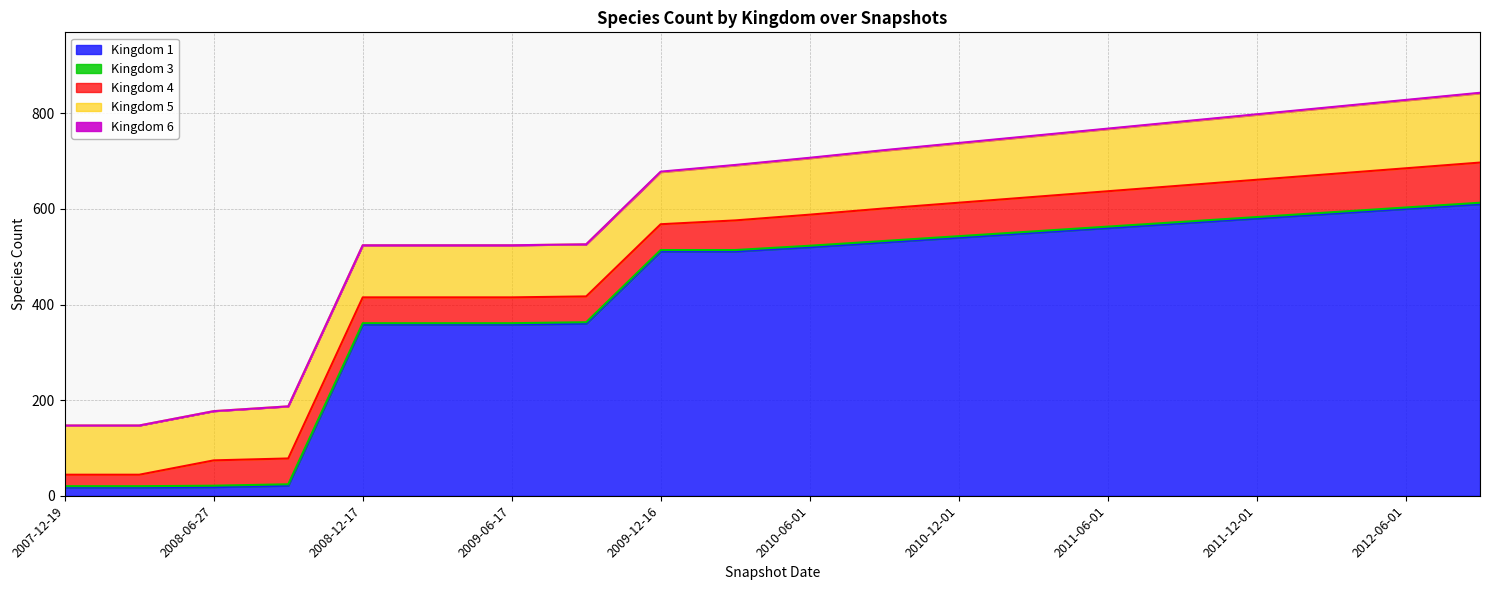

What is the label of the 11th point from the right?

2010-04-01